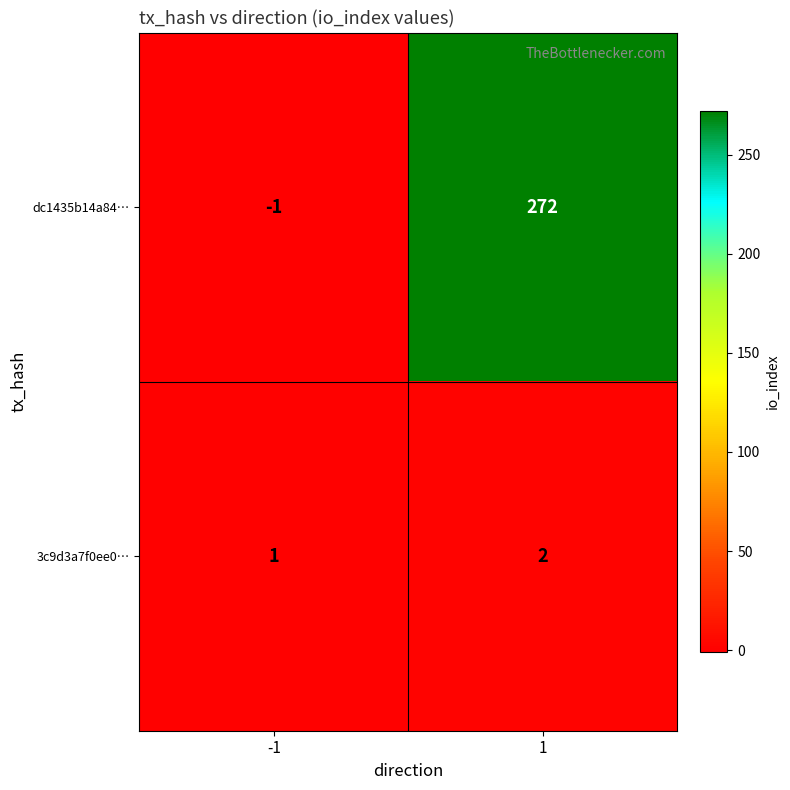

Reading left to right, list all the values displayed in this chart.

dc1435b14a84…: -1=-1	1=272
3c9d3a7f0ee0…: -1=1	1=2